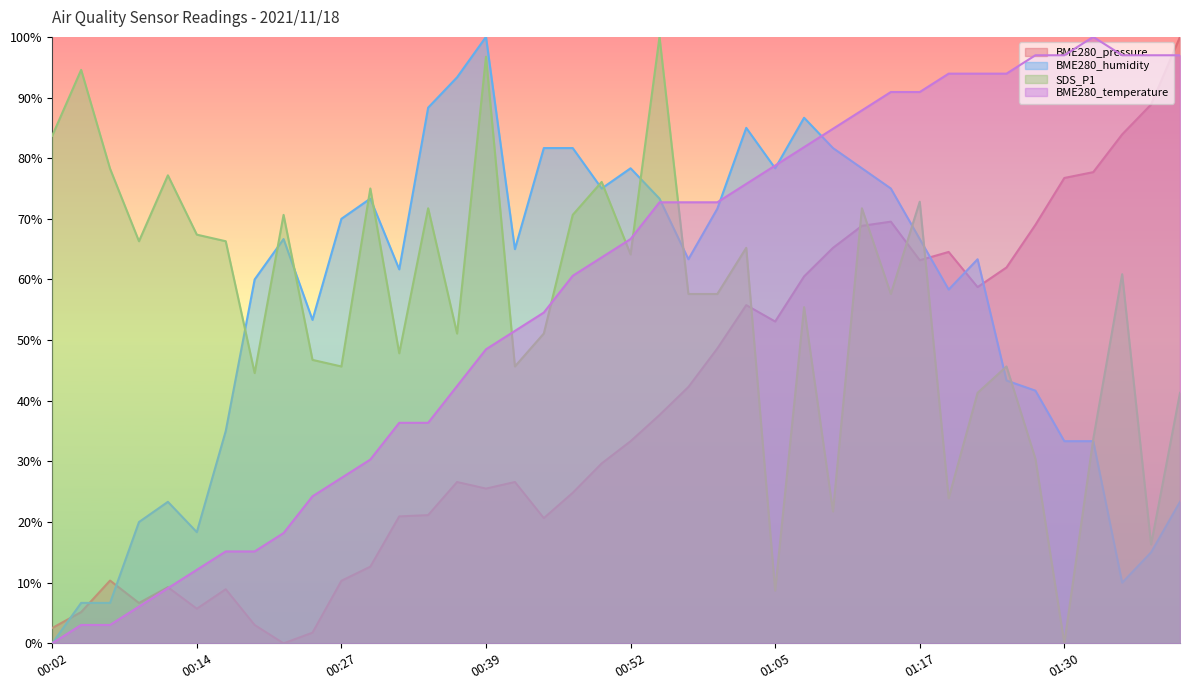

How many data points in SDS_P1 are less than 57?

18